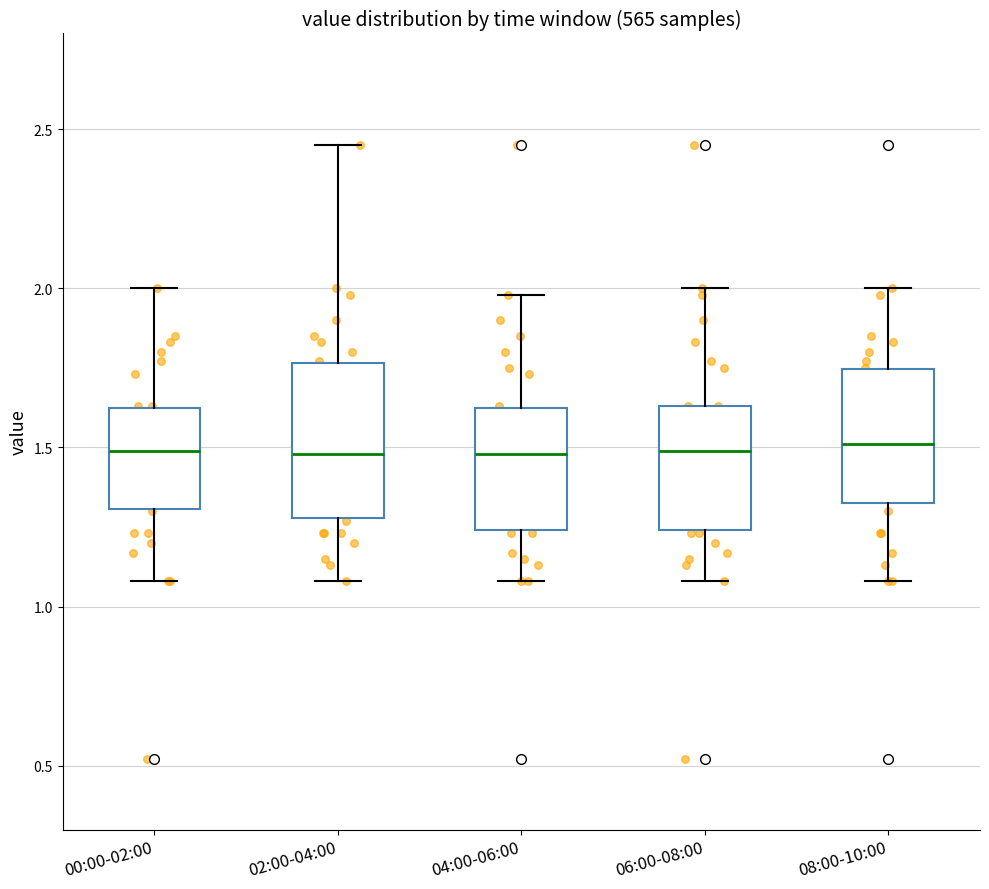

Reading left to right, read every box against the y-axis: the position of its median line, the range the box covers, and the ends of its whiskers. The values are not printed on the chart, so give them approximately, as read against the axis.

00:00-02:00: median 1.50, box 1.30 to 1.60, whiskers 1.10 to 2.00
02:00-04:00: median 1.50, box 1.30 to 1.75, whiskers 1.10 to 2.45
04:00-06:00: median 1.50, box 1.25 to 1.60, whiskers 1.10 to 2.00
06:00-08:00: median 1.50, box 1.25 to 1.65, whiskers 1.10 to 2.00
08:00-10:00: median 1.50, box 1.35 to 1.75, whiskers 1.10 to 2.00